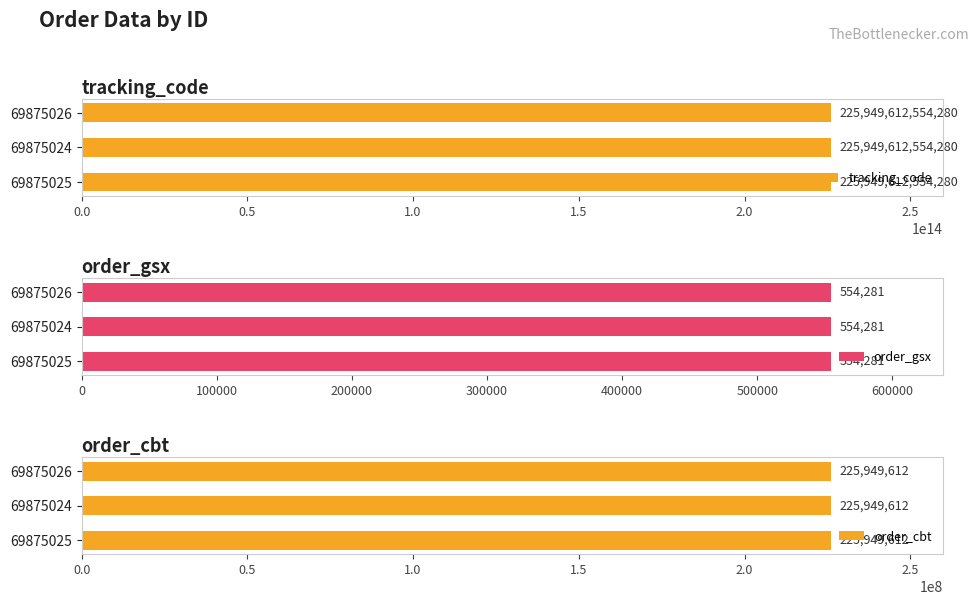

What is the sum of the order_cbt values at 69875025 and 69875026?

451899224